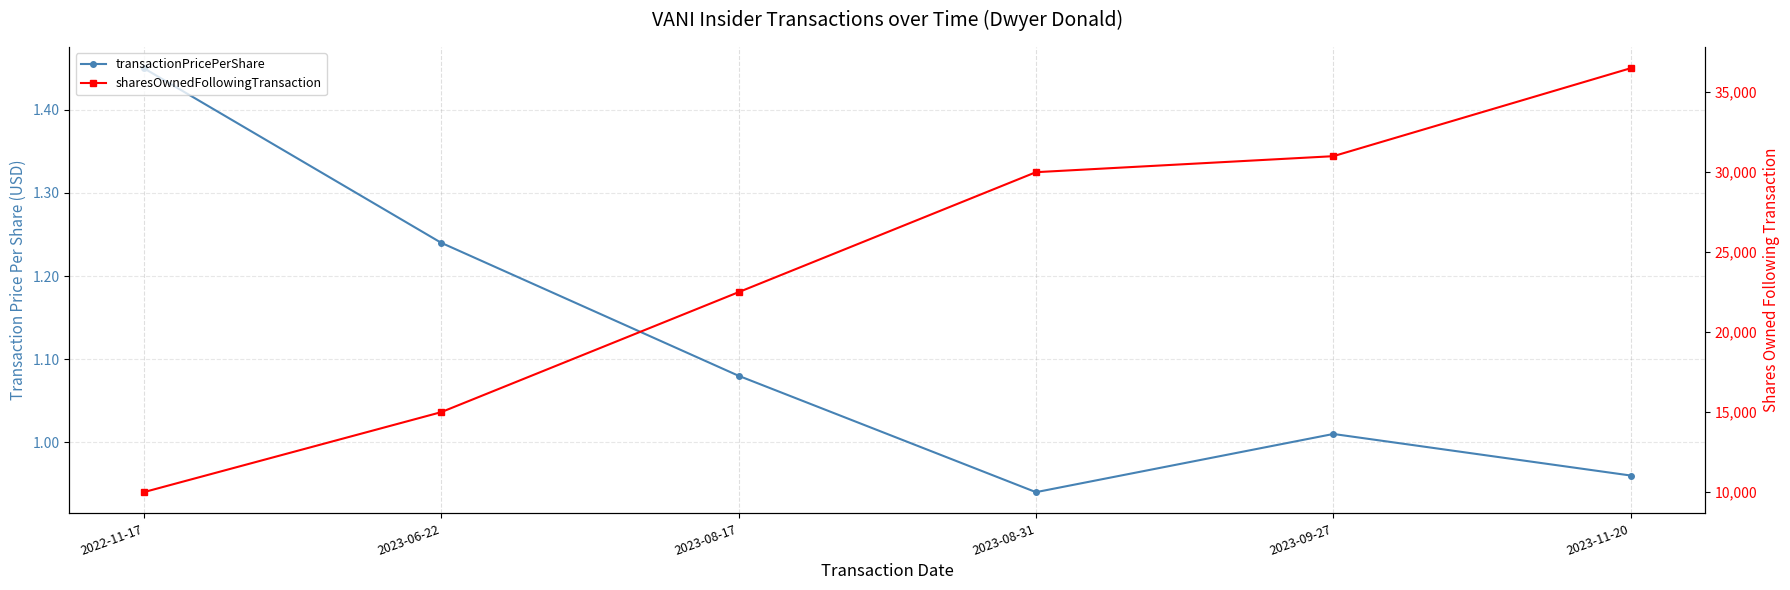

How many values in the sharesOwnedFollowingTransaction series are below 30000?

3